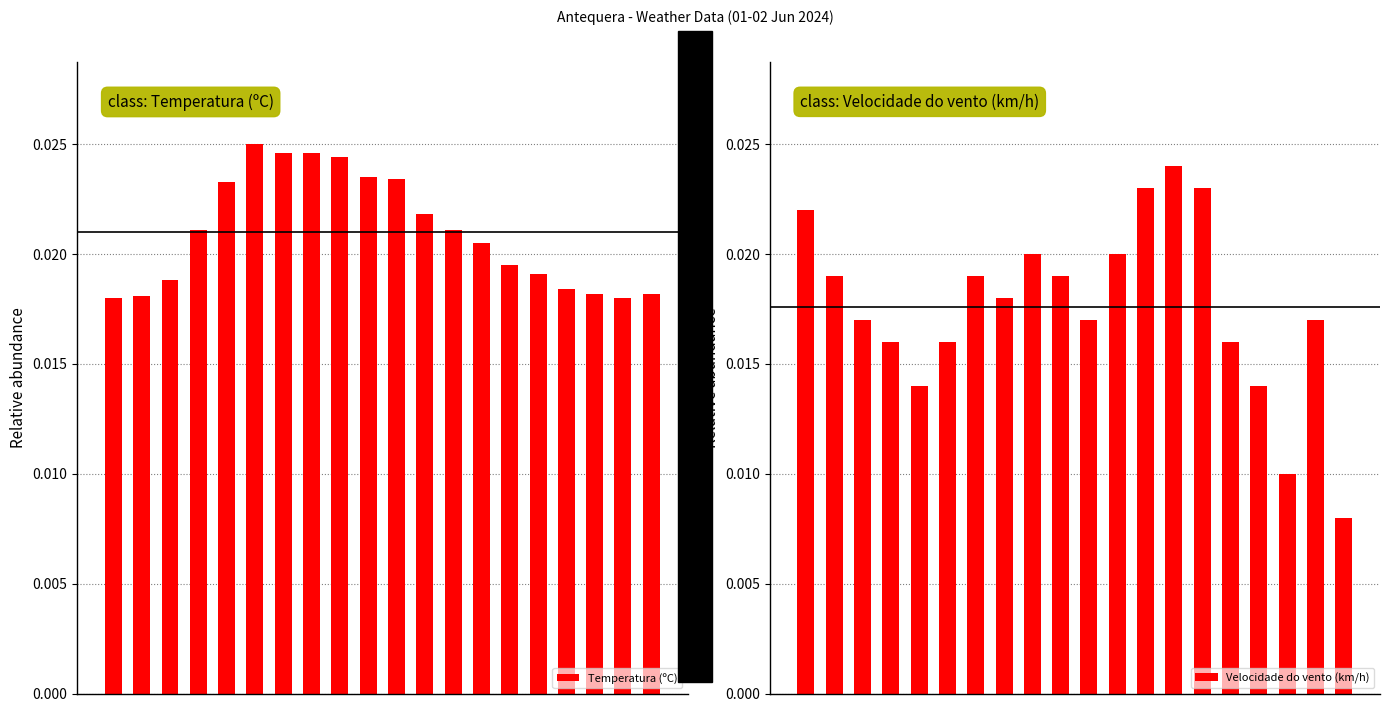

Is it true that Temperatura (ºC) equals 0.0 at 5?

False